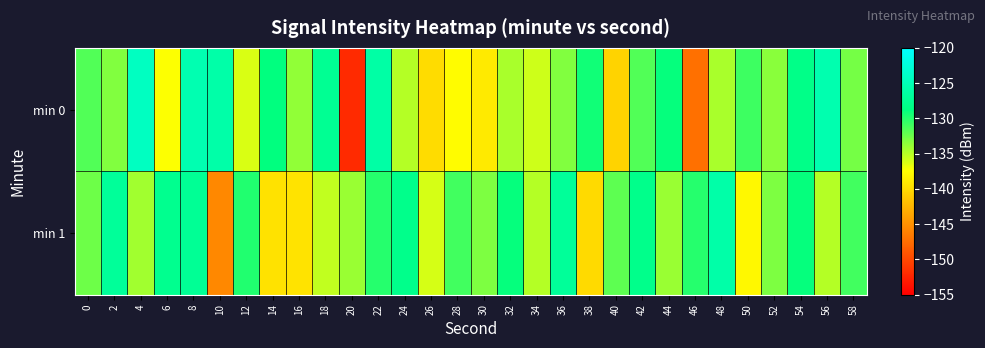

How many distinct data groups are displayed?

2